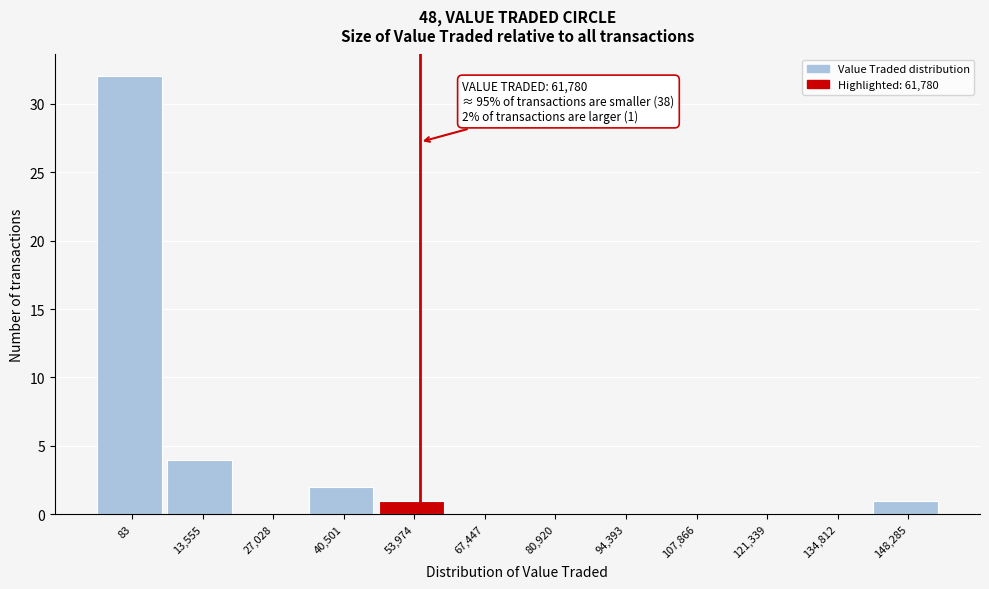

Reading left to right, transcribe all the data shown in this chart.

83=32	13,555=4	27,028=0	40,501=2	53,974=1	67,447=0	80,920=0	94,393=0	107,866=0	121,339=0	134,812=0	148,285=1